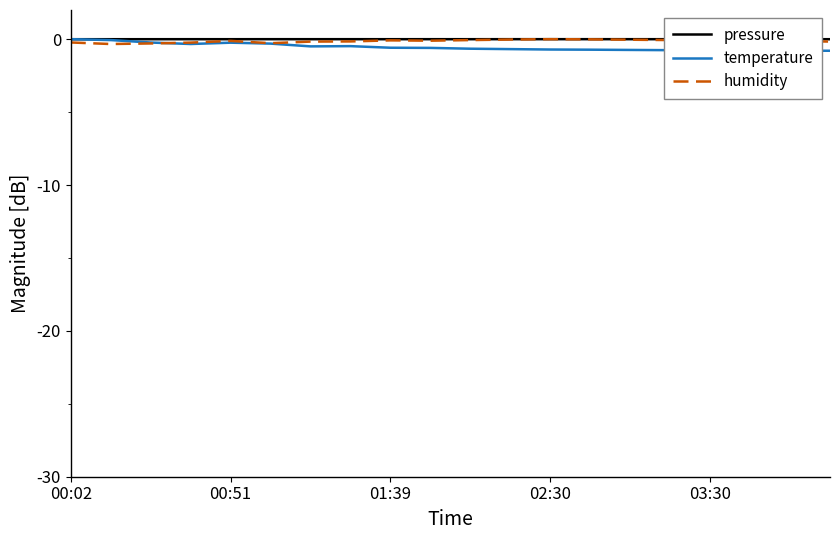

Reading right to left, what are all the values shown in this chart?

pressure: -0.0	-0.0	-0.0	-0.0	-0.0	-0.0	-0.0	0.0	-0.0	-0.0	-0.0	-0.0	-0.0	-0.0	-0.0	-0.0	-0.0	-0.0	-0.0	-0.0
temperature: -0.8	-0.8	-0.8	-0.8	-0.8	-0.7	-0.7	-0.7	-0.7	-0.7	-0.6	-0.6	-0.5	-0.5	-0.3	-0.2	-0.3	-0.2	-0.1	0.0
humidity: -0.2	-0.1	-0.1	-0.1	-0.1	-0.0	-0.0	0.0	-0.0	-0.1	-0.1	-0.1	-0.2	-0.2	-0.3	-0.1	-0.2	-0.3	-0.3	-0.2